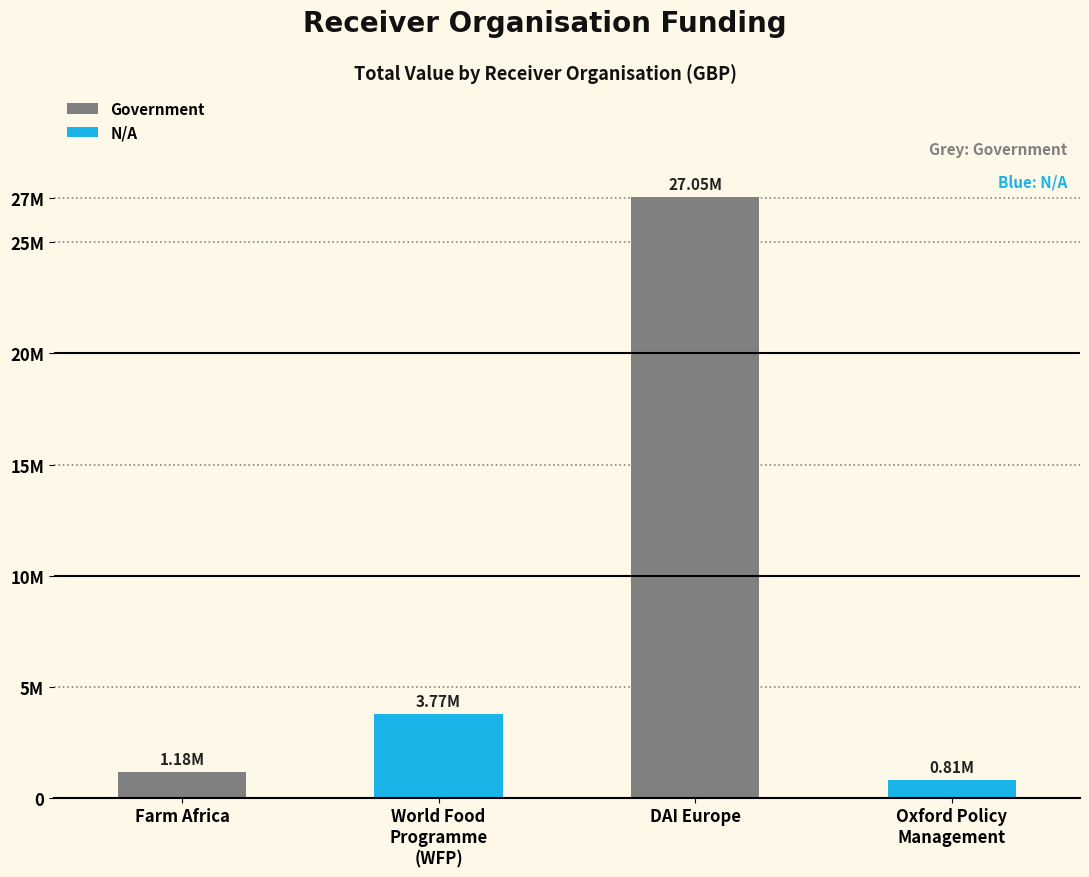

List the labels in order of value, largest first.

DAI Europe, World Food
Programme
(WFP), Farm Africa, Oxford Policy
Management